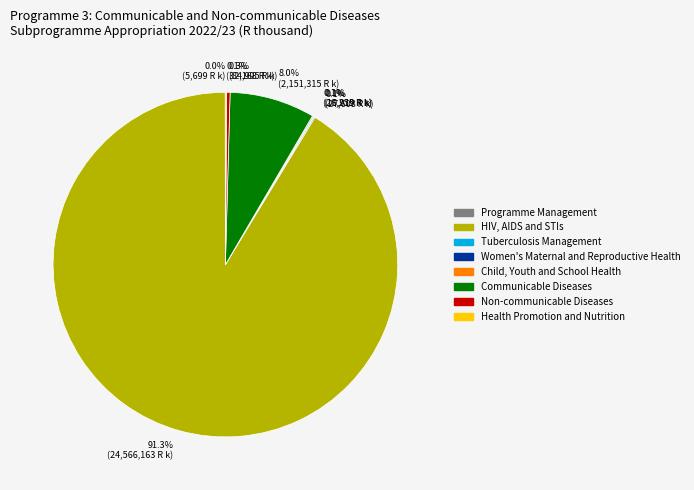

Which slice is the largest?

91.3% (24,566,163 R k)